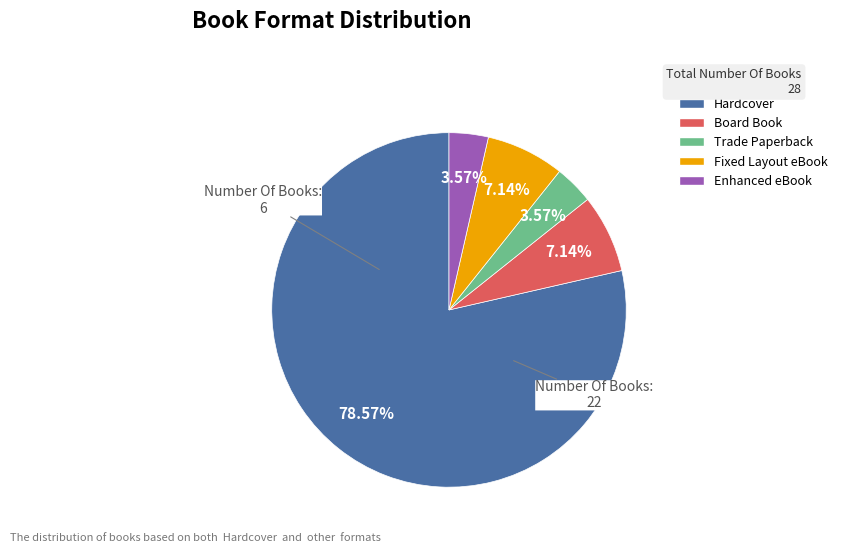

To the nearest percent, what is the combined percentage of Fixed Layout eBook and Enhanced eBook?

11%